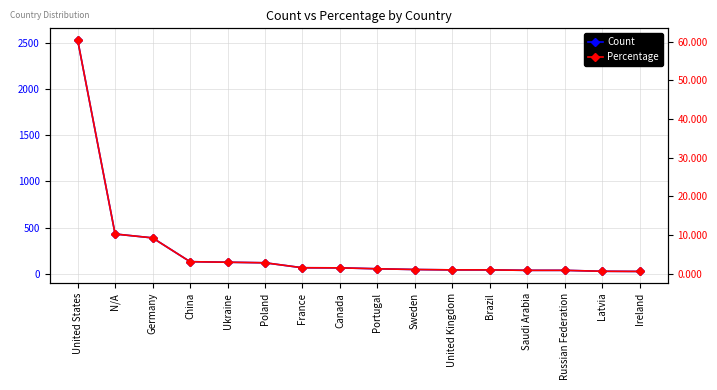

What is the average value of the Percentage series?

6.2